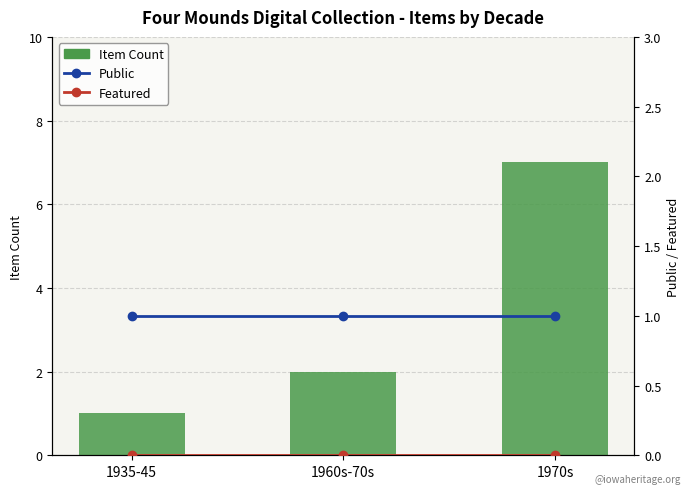

Which category has the lowest value across all series?

1935-45